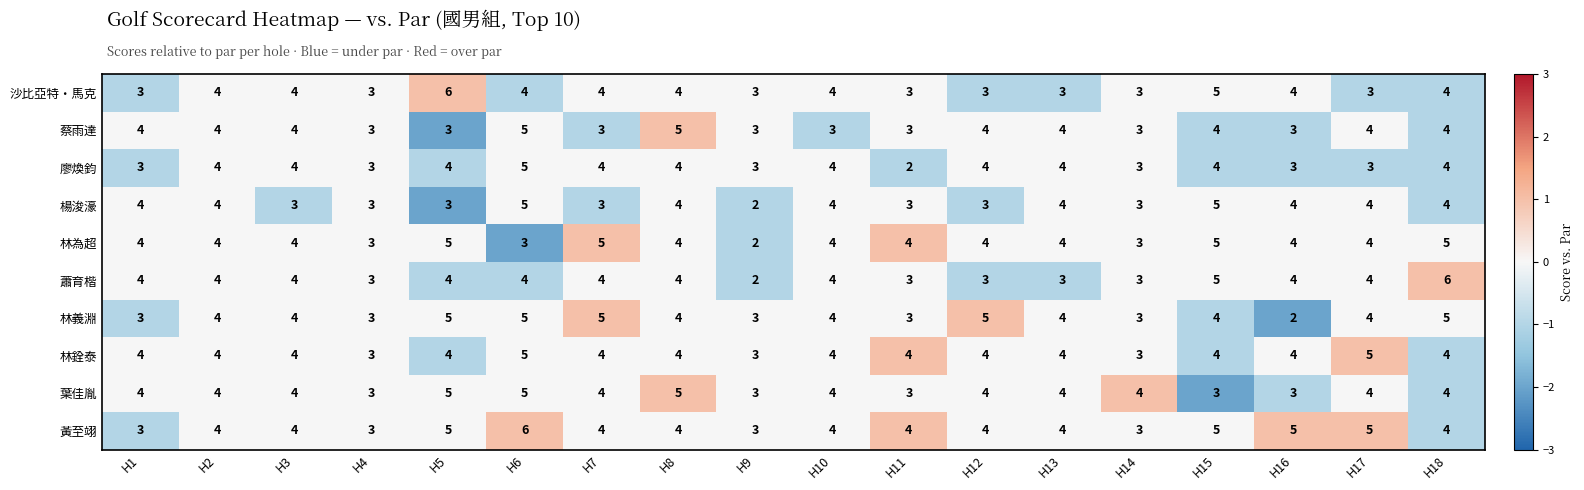

Reading left to right, transcribe all the data shown in this chart.

沙比亞特・馬克: H1=3	H2=4	H3=4	H4=3	H5=6	H6=4	H7=4	H8=4	H9=3	H10=4	H11=3	H12=3	H13=3	H14=3	H15=5	H16=4	H17=3	H18=4
蔡雨達: H1=4	H2=4	H3=4	H4=3	H5=3	H6=5	H7=3	H8=5	H9=3	H10=3	H11=3	H12=4	H13=4	H14=3	H15=4	H16=3	H17=4	H18=4
廖煥鈞: H1=3	H2=4	H3=4	H4=3	H5=4	H6=5	H7=4	H8=4	H9=3	H10=4	H11=2	H12=4	H13=4	H14=3	H15=4	H16=3	H17=3	H18=4
楊浚濠: H1=4	H2=4	H3=3	H4=3	H5=3	H6=5	H7=3	H8=4	H9=2	H10=4	H11=3	H12=3	H13=4	H14=3	H15=5	H16=4	H17=4	H18=4
林為超: H1=4	H2=4	H3=4	H4=3	H5=5	H6=3	H7=5	H8=4	H9=2	H10=4	H11=4	H12=4	H13=4	H14=3	H15=5	H16=4	H17=4	H18=5
蕭育楷: H1=4	H2=4	H3=4	H4=3	H5=4	H6=4	H7=4	H8=4	H9=2	H10=4	H11=3	H12=3	H13=3	H14=3	H15=5	H16=4	H17=4	H18=6
林義淵: H1=3	H2=4	H3=4	H4=3	H5=5	H6=5	H7=5	H8=4	H9=3	H10=4	H11=3	H12=5	H13=4	H14=3	H15=4	H16=2	H17=4	H18=5
林銓泰: H1=4	H2=4	H3=4	H4=3	H5=4	H6=5	H7=4	H8=4	H9=3	H10=4	H11=4	H12=4	H13=4	H14=3	H15=4	H16=4	H17=5	H18=4
葉佳胤: H1=4	H2=4	H3=4	H4=3	H5=5	H6=5	H7=4	H8=5	H9=3	H10=4	H11=3	H12=4	H13=4	H14=4	H15=3	H16=3	H17=4	H18=4
黃至翊: H1=3	H2=4	H3=4	H4=3	H5=5	H6=6	H7=4	H8=4	H9=3	H10=4	H11=4	H12=4	H13=4	H14=3	H15=5	H16=5	H17=5	H18=4